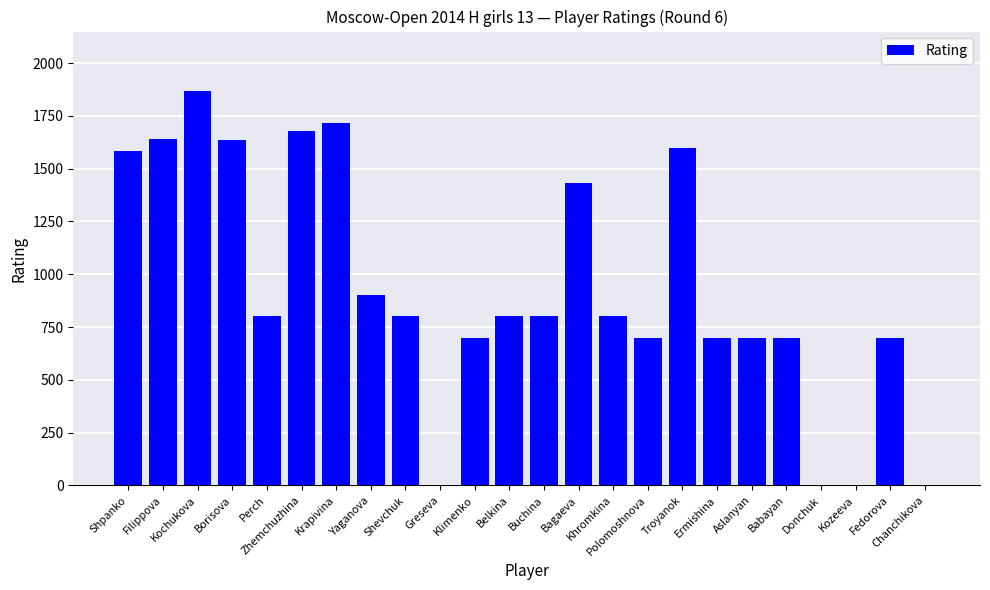

Count the number of categories in the chart.

24